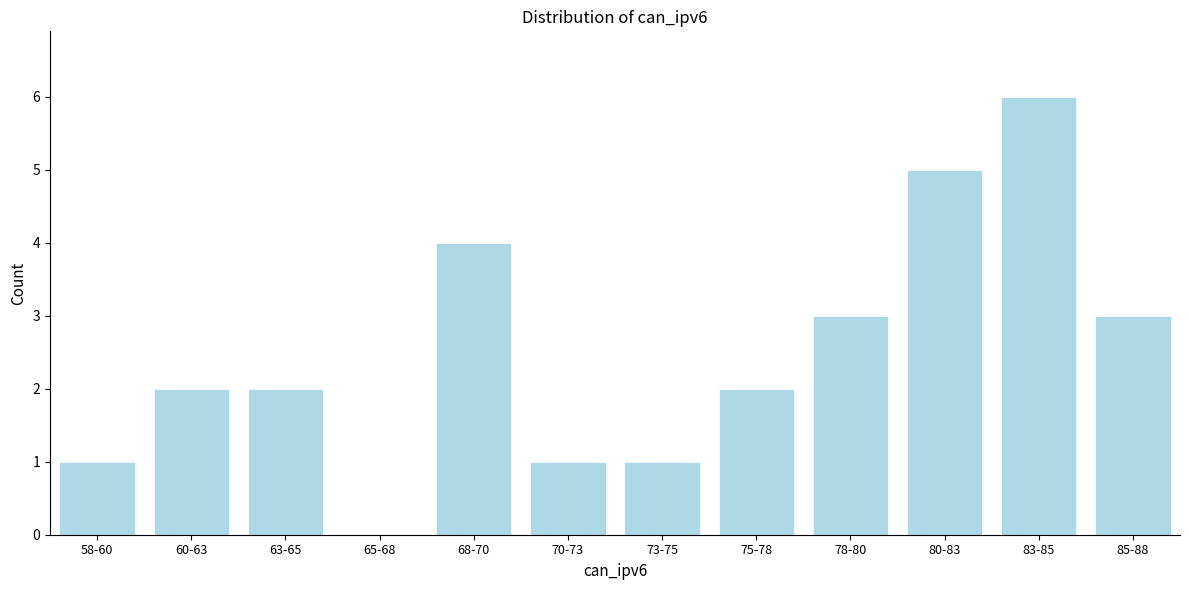

Reading left to right, list all the values displayed in this chart.

58-60=1	60-63=2	63-65=2	65-68=0	68-70=4	70-73=1	73-75=1	75-78=2	78-80=3	80-83=5	83-85=6	85-88=3